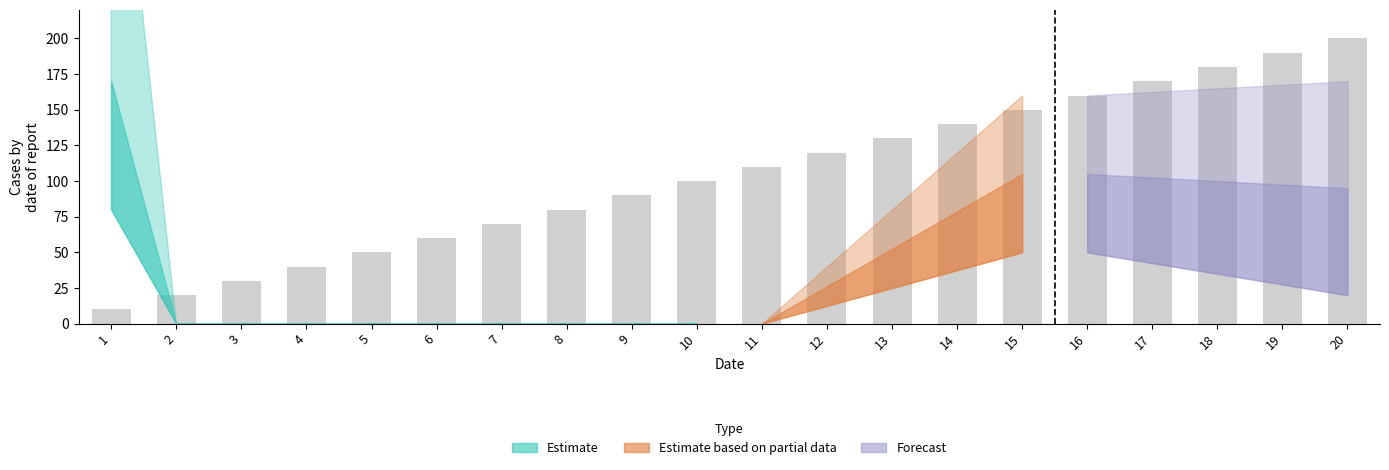

Reading right to left, list all the values displayed in this chart.

20=200.0	19=190.0	18=180.0	17=170.0	16=160.0	15=150.0	14=140.0	13=130.0	12=120.0	11=110.0	10=100.0	9=90.0	8=80.0	7=70.0	6=60.0	5=50.0	4=40.0	3=30.0	2=20.0	1=10.0